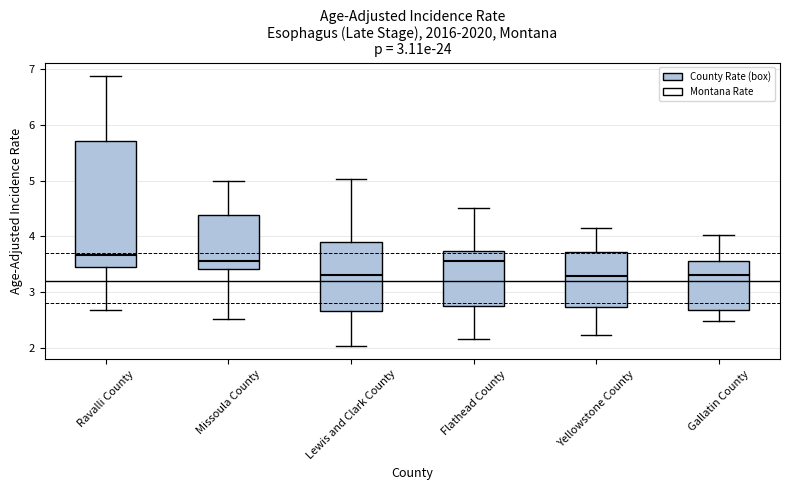

Reading left to right, transcribe this box plot: for each box, give where its median line is, the range the box spans, and where its two whiskers end, as read against the y-axis. The values are not printed on the chart, so give them approximately, as read against the axis.

Ravalli County: median 3.7, box 3.4 to 5.7, whiskers 2.7 to 6.9
Missoula County: median 3.6, box 3.4 to 4.4, whiskers 2.5 to 5.0
Lewis and Clark County: median 3.3, box 2.7 to 3.9, whiskers 2.0 to 5.0
Flathead County: median 3.6, box 2.8 to 3.7, whiskers 2.2 to 4.5
Yellowstone County: median 3.3, box 2.7 to 3.7, whiskers 2.2 to 4.1
Gallatin County: median 3.3, box 2.7 to 3.6, whiskers 2.5 to 4.0